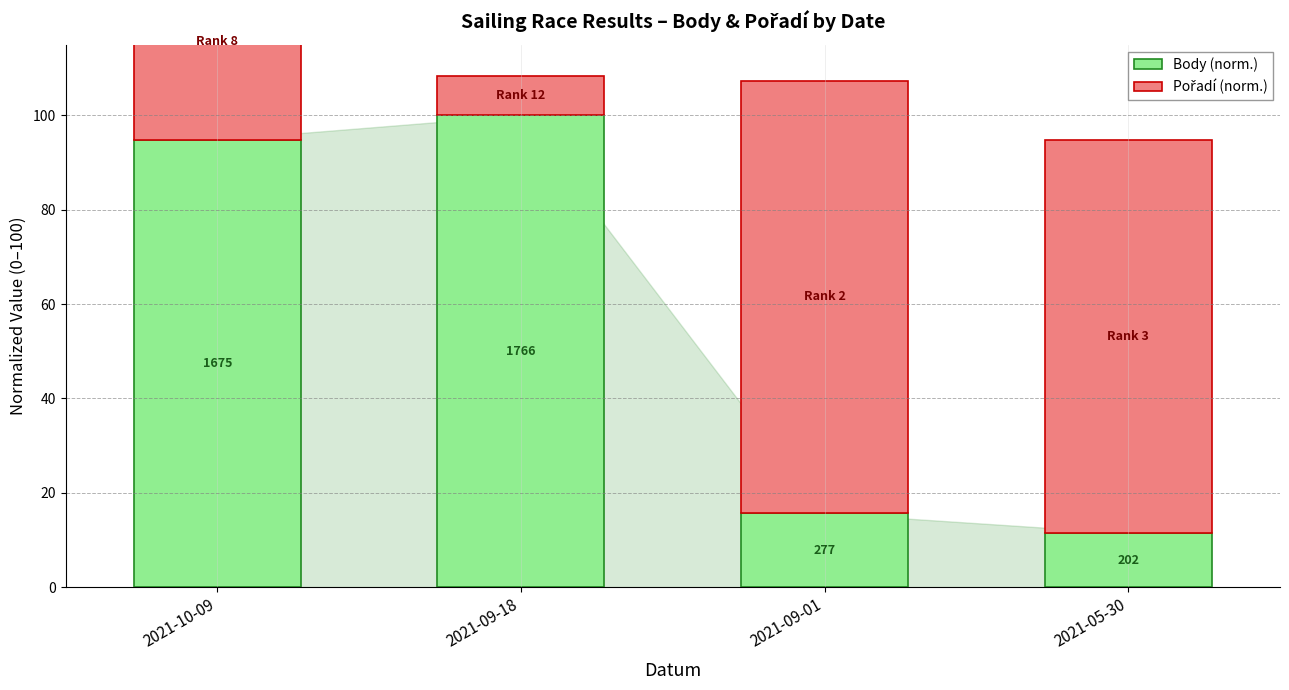

Where does the Body (norm.) series first go above 94?

2021-10-09